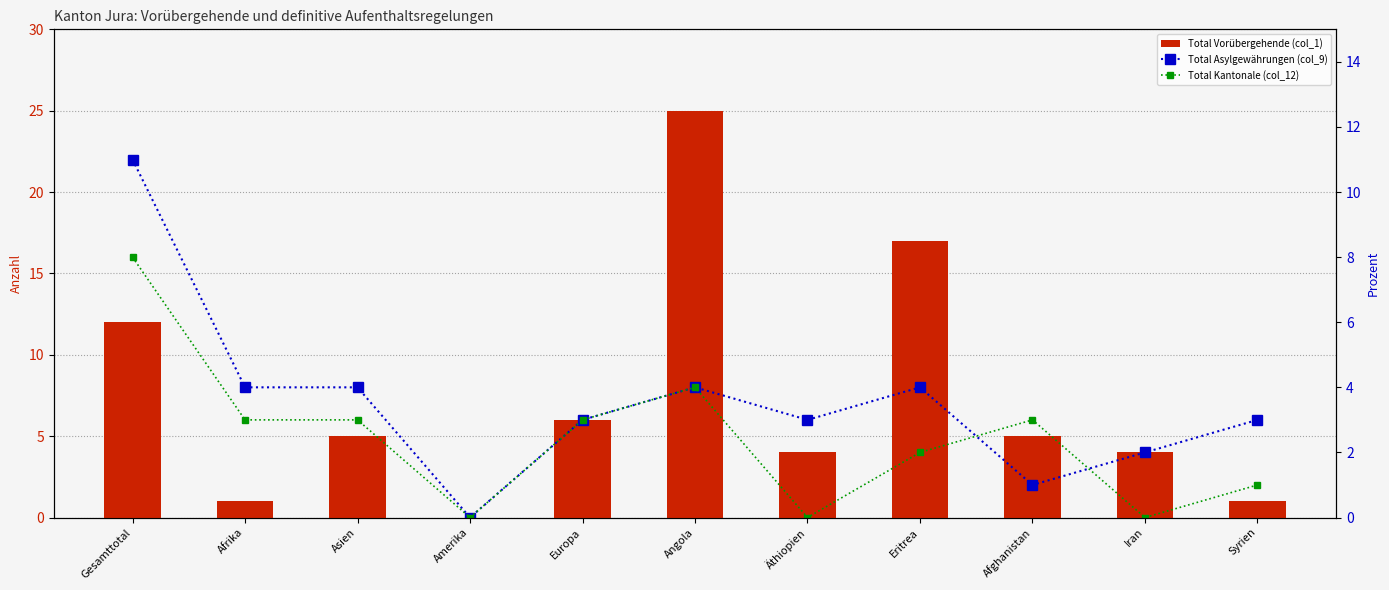

Reading left to right, what are all the values shown in this chart?

Total Vorübergehende (col_1): Gesamttotal=12	Afrika=1	Asien=5	Amerika=0	Europa=6	Angola=25	Äthiopien=4	Eritrea=17	Afghanistan=5	Iran=4	Syrien=1
Total Asylgewährungen (col_9): Gesamttotal=11	Afrika=4	Asien=4	Amerika=0	Europa=3	Angola=4	Äthiopien=3	Eritrea=4	Afghanistan=1	Iran=2	Syrien=3
Total Kantonale (col_12): Gesamttotal=8	Afrika=3	Asien=3	Amerika=0	Europa=3	Angola=4	Äthiopien=0	Eritrea=2	Afghanistan=3	Iran=0	Syrien=1